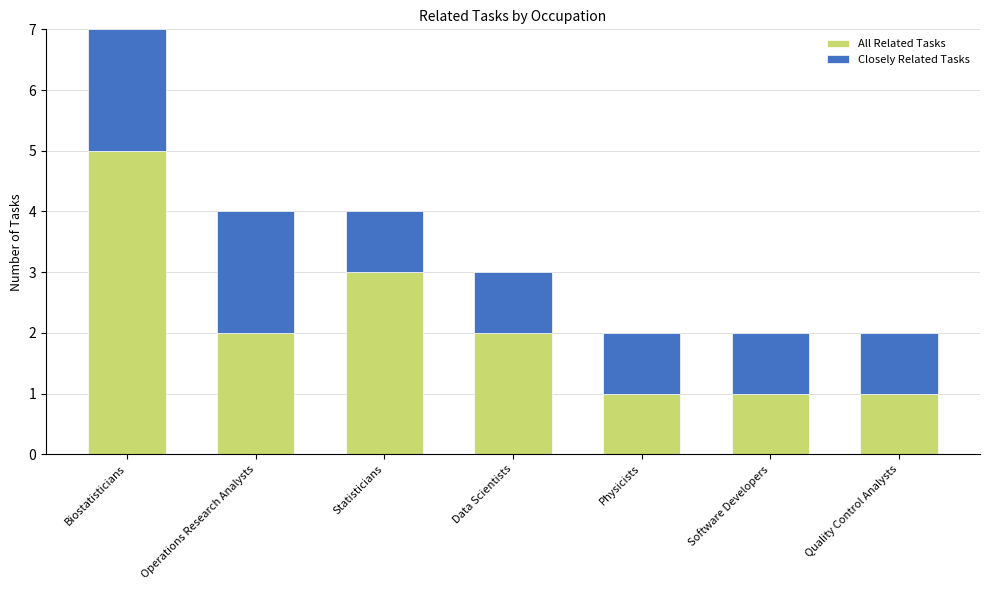

At which category is the sum across all series the highest?

Biostatisticians